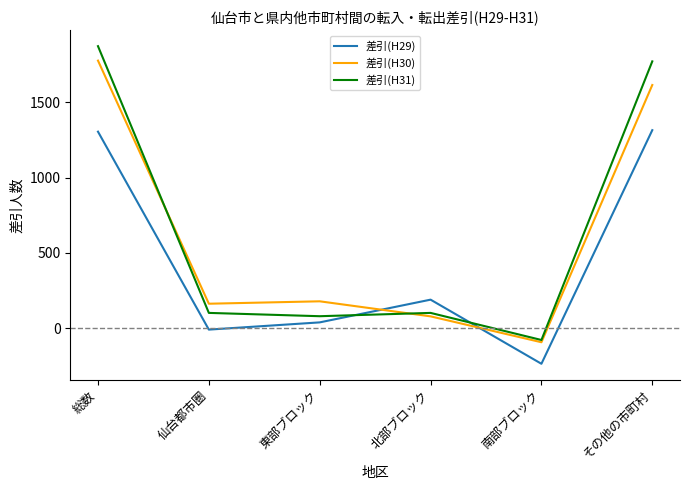

How many lines are shown in the chart?

3